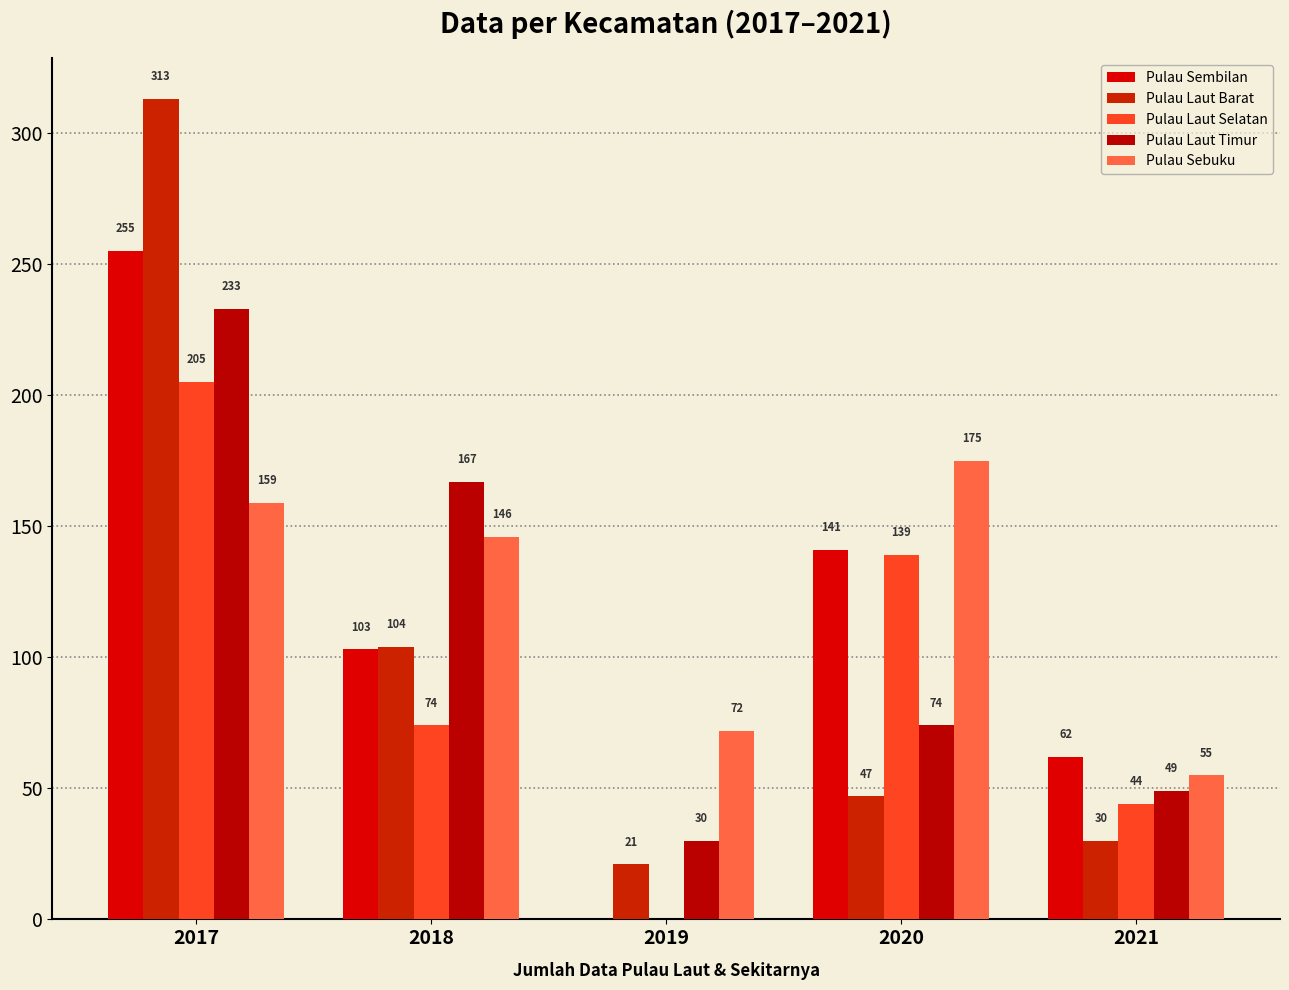

How many data points does each series have?

5